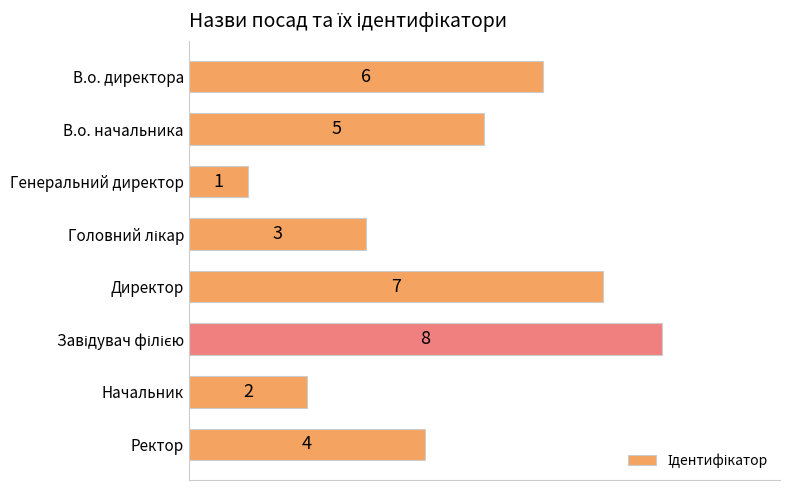

The chart shows a value of 4 at Ректор. True or false?

True